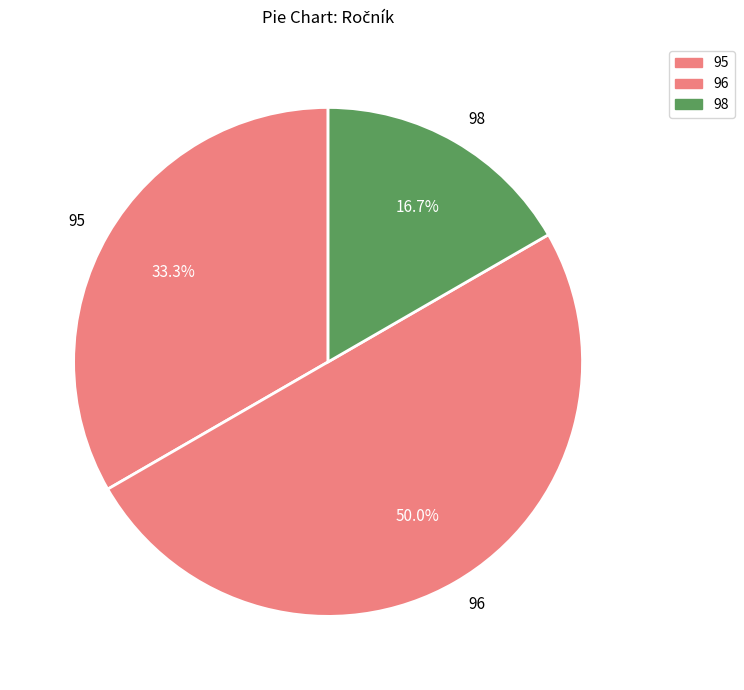

Approximately how many times larger is the value at 95 compared to 96?

0.7